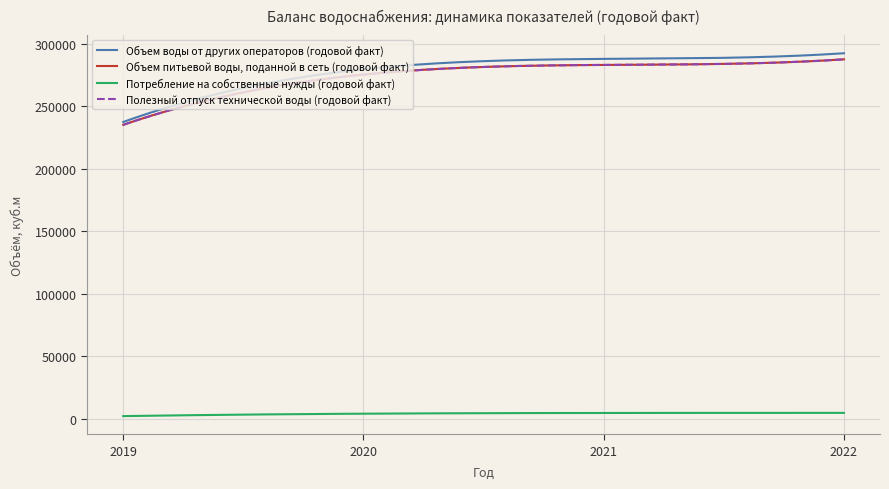

What is the value of the Полезный отпуск технической воды (годовой факт) point at the 2nd from the left?

275272